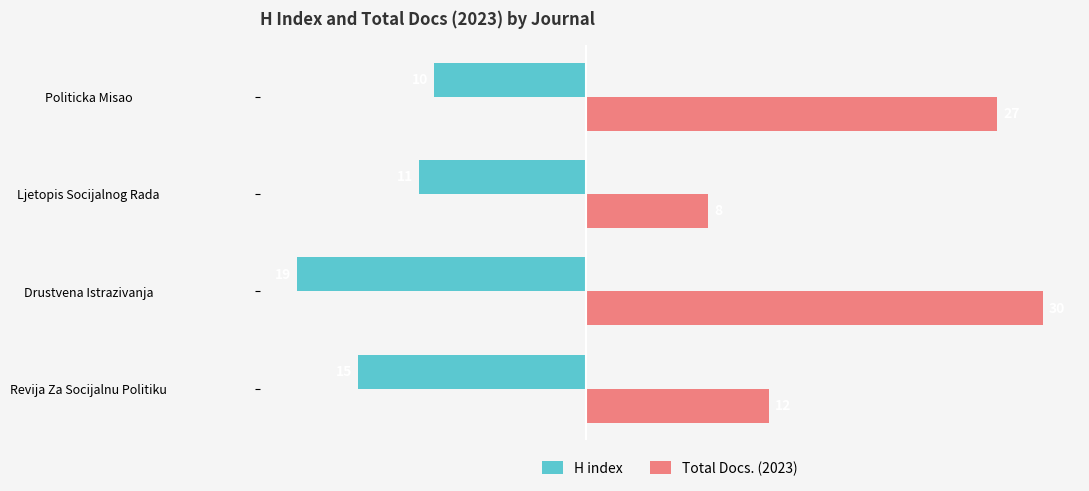

What is the total value across all series at Revija Za Socijalnu Politiku?

-3